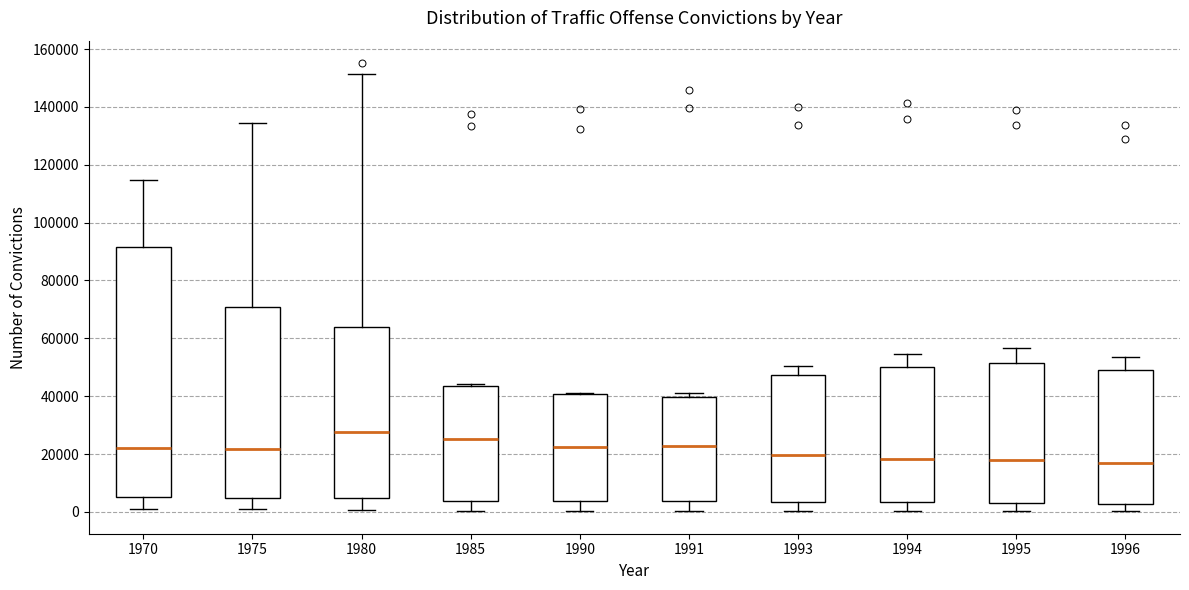

Comparing the boxes themselves (not the whiskers), which one is the tallest?

1970